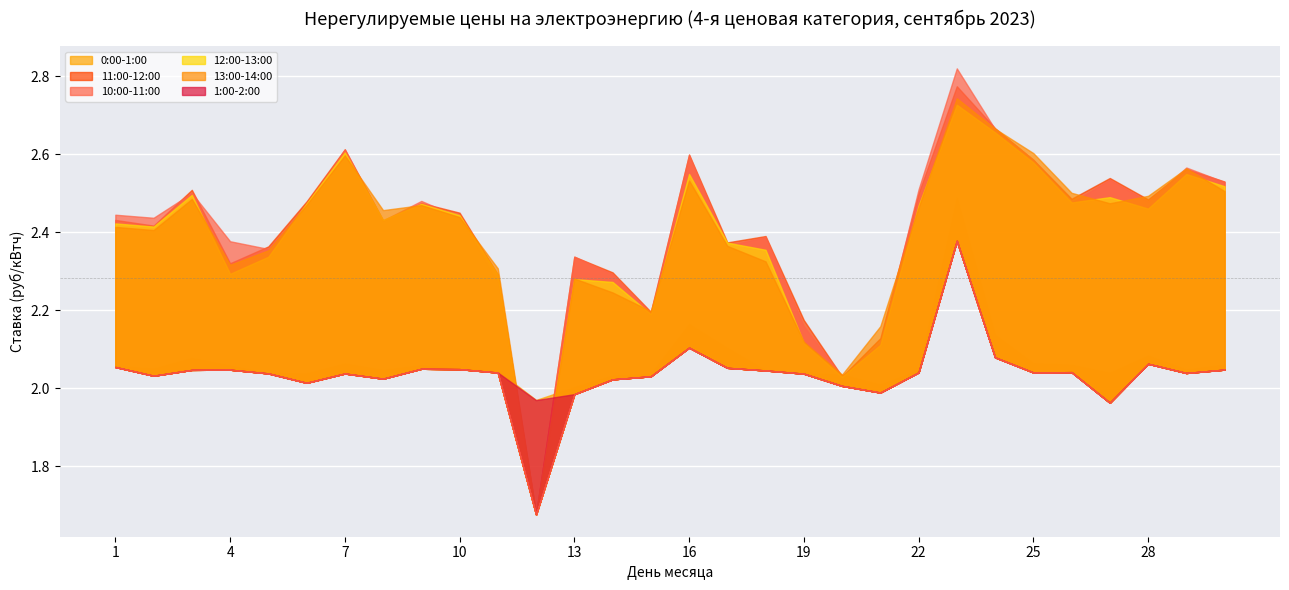

How many lines are shown in the chart?

6